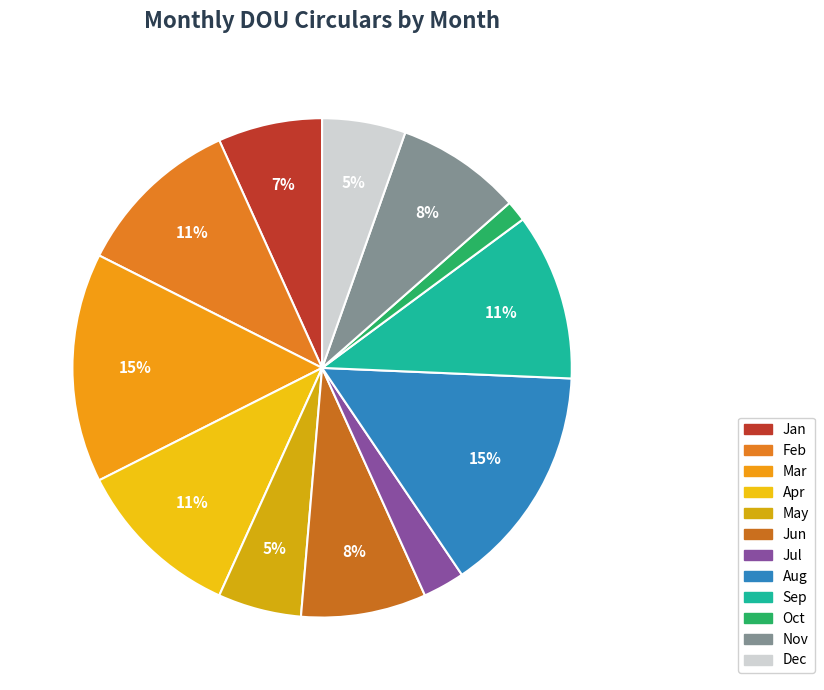

To the nearest percent, what portion does May represent?

5%